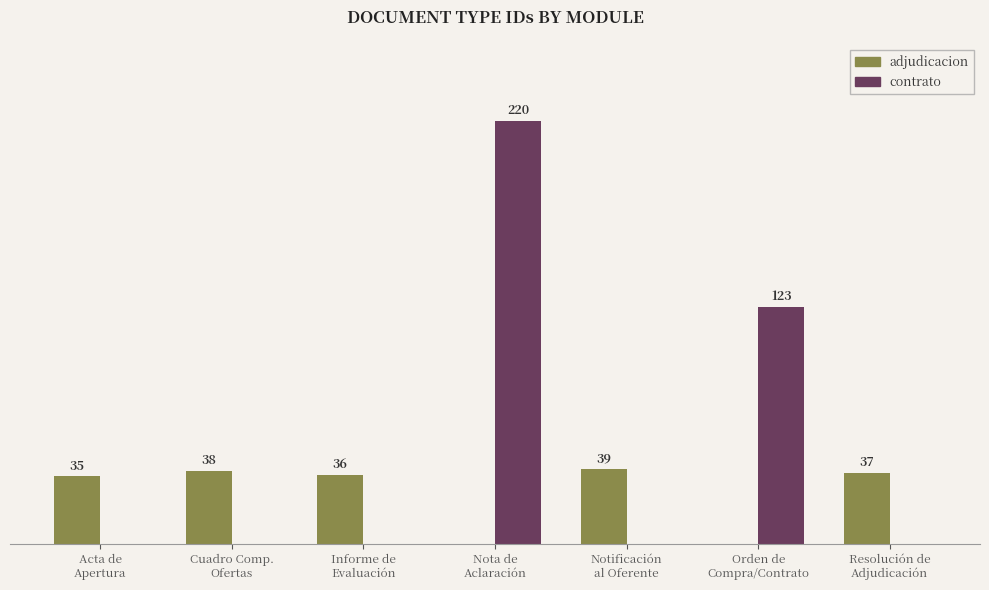

Are the bars grouped side by side (vs. stacked)?

Yes